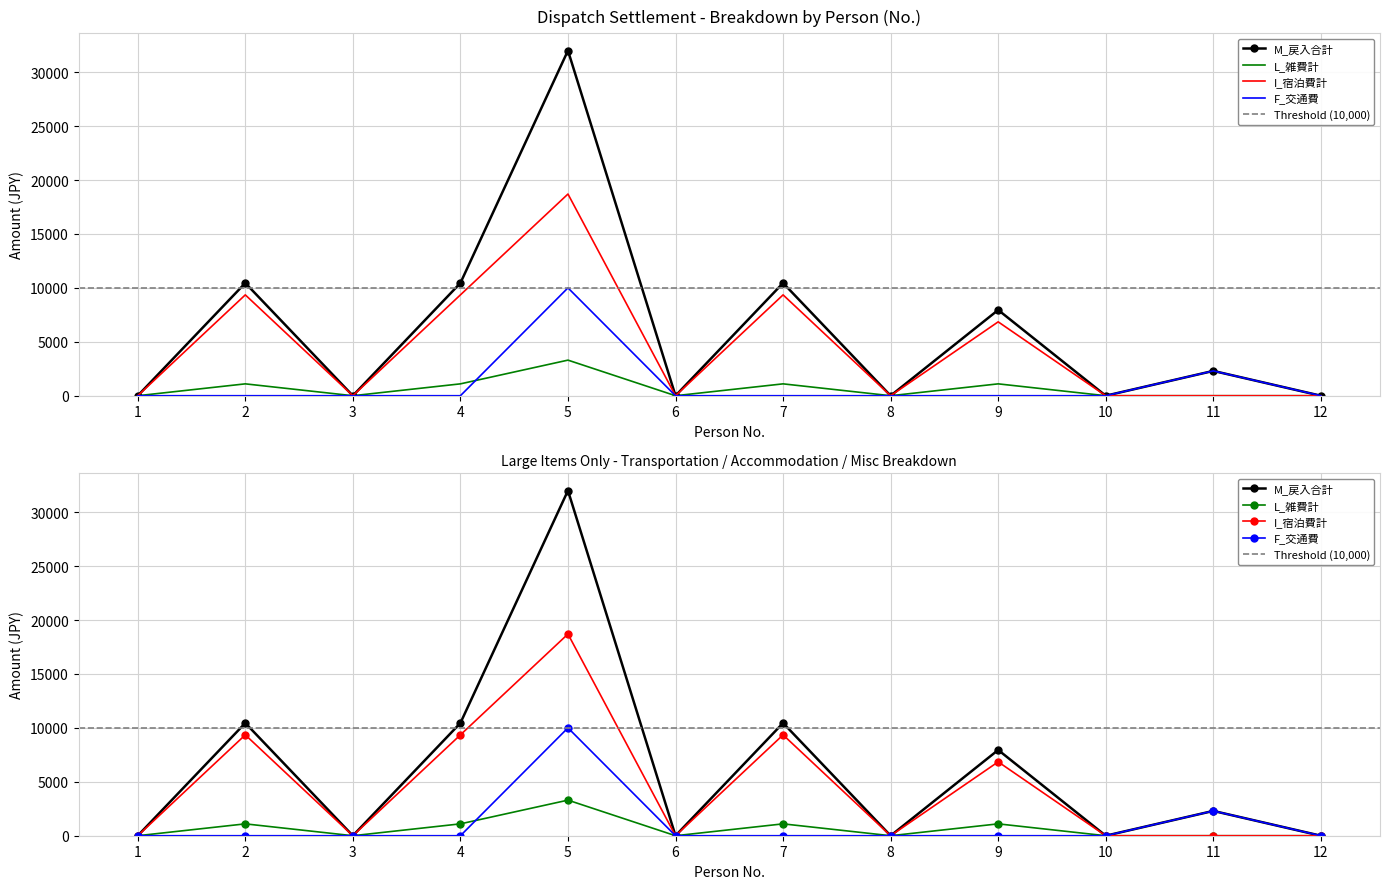

Where is M_戻入合計 nearest to the value 16000?

2